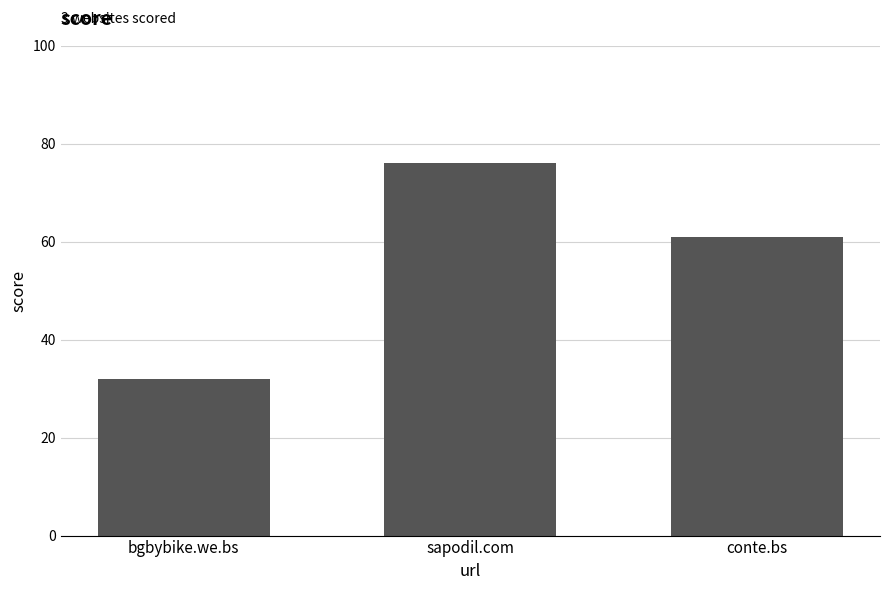

What is the label of the 3rd bar from the left?

conte.bs